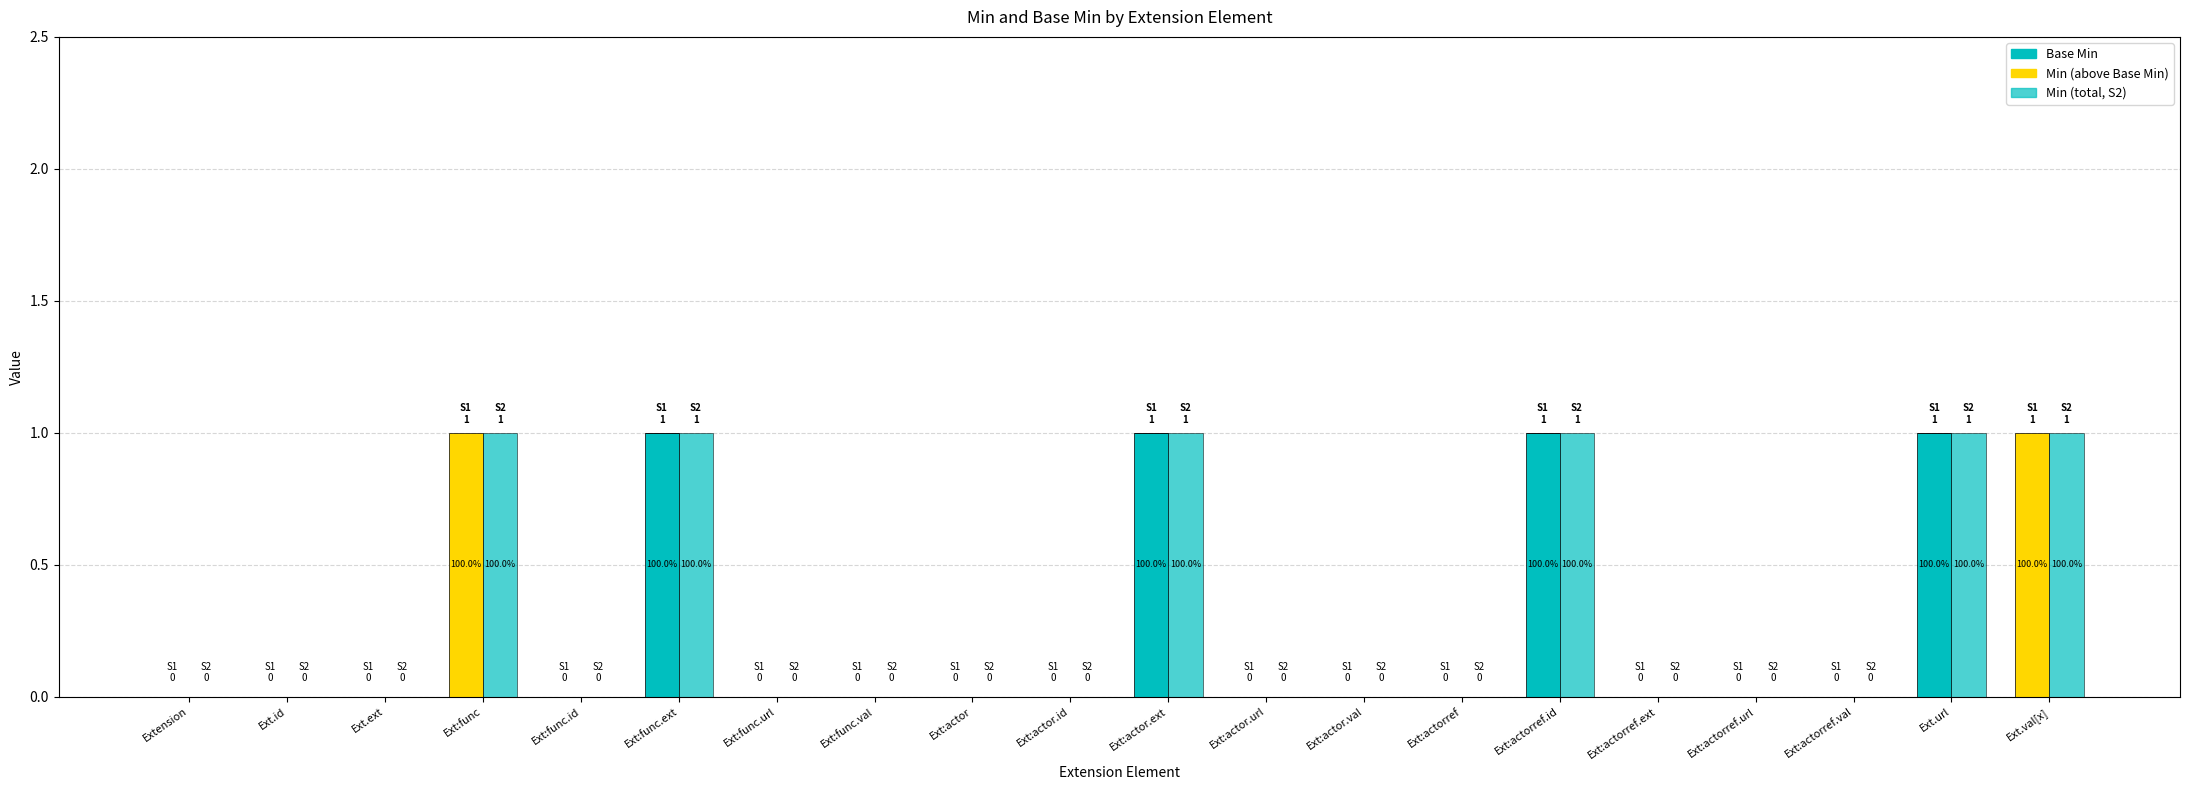

What position from the left is Ext:actorref?

14